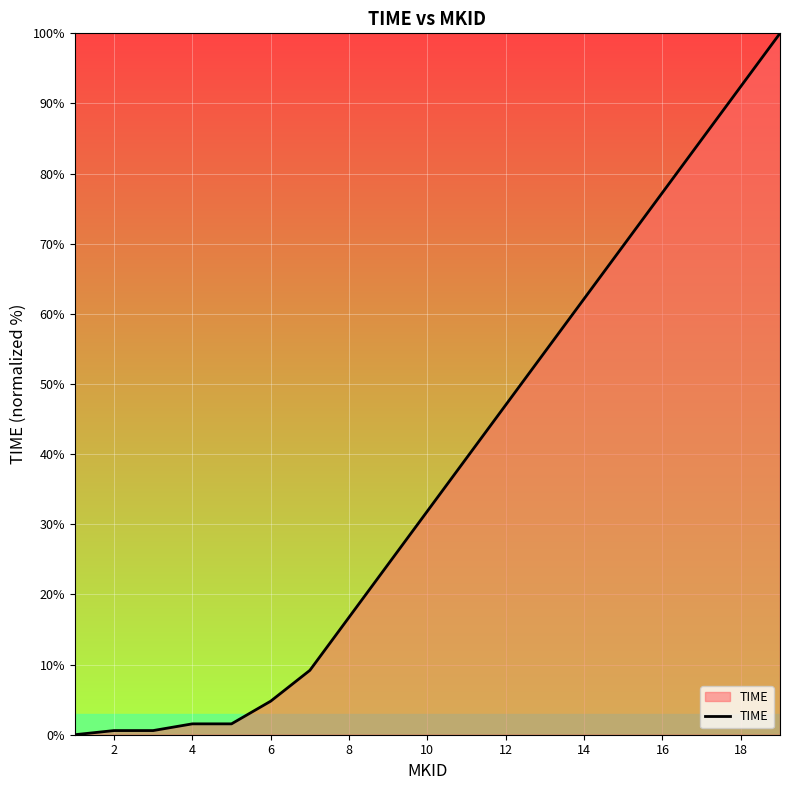

What is the difference between the maximum and minimum values?

100.0